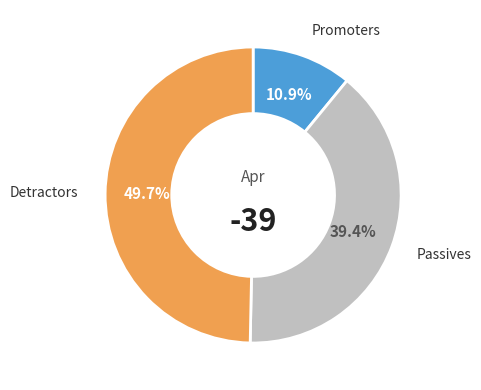

How many slices are in this pie chart?

3